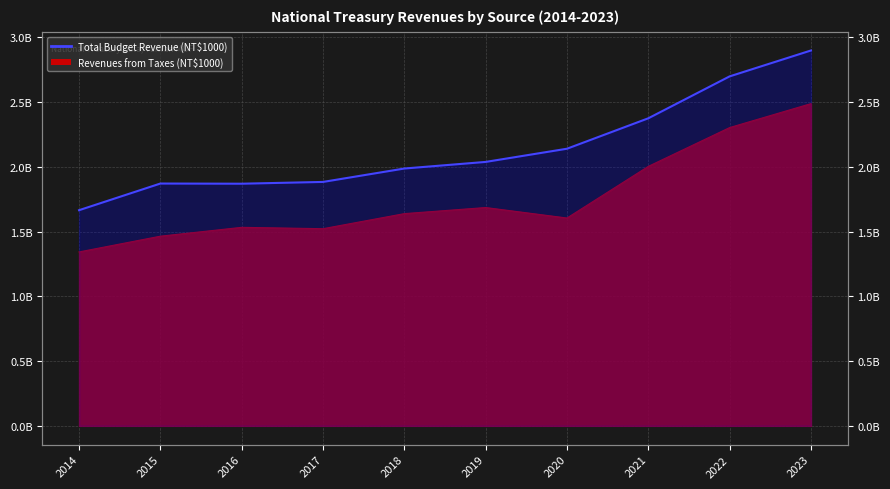

What is the minimum value shown in the chart?

1664993635